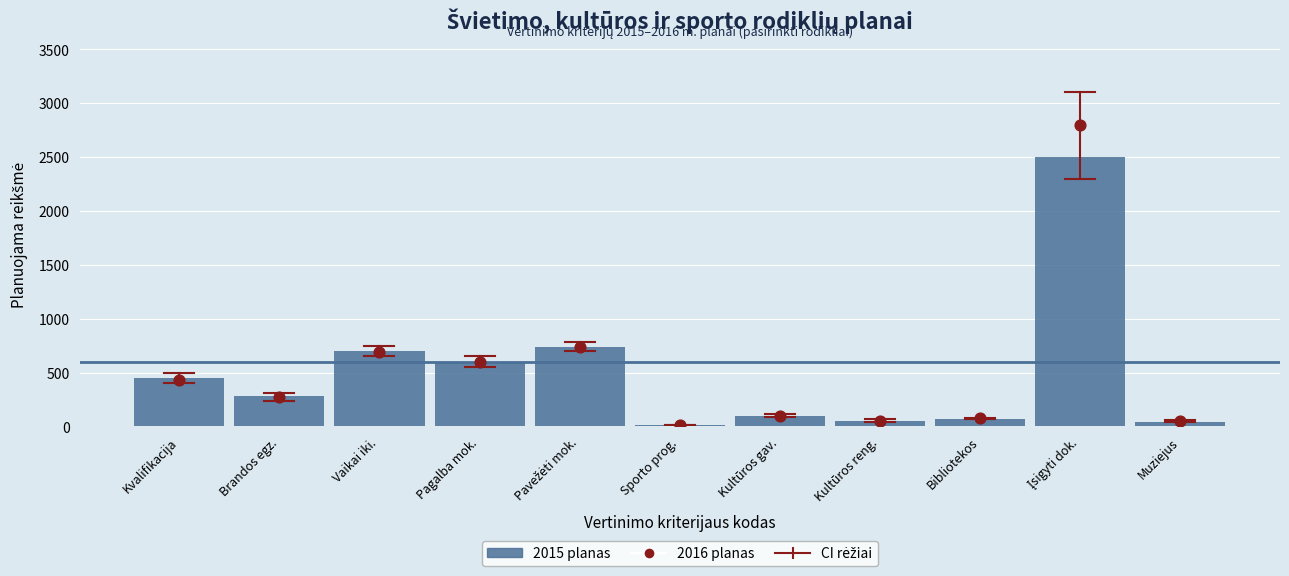

At which category is the sum across all series the highest?

Įsigyti dok.